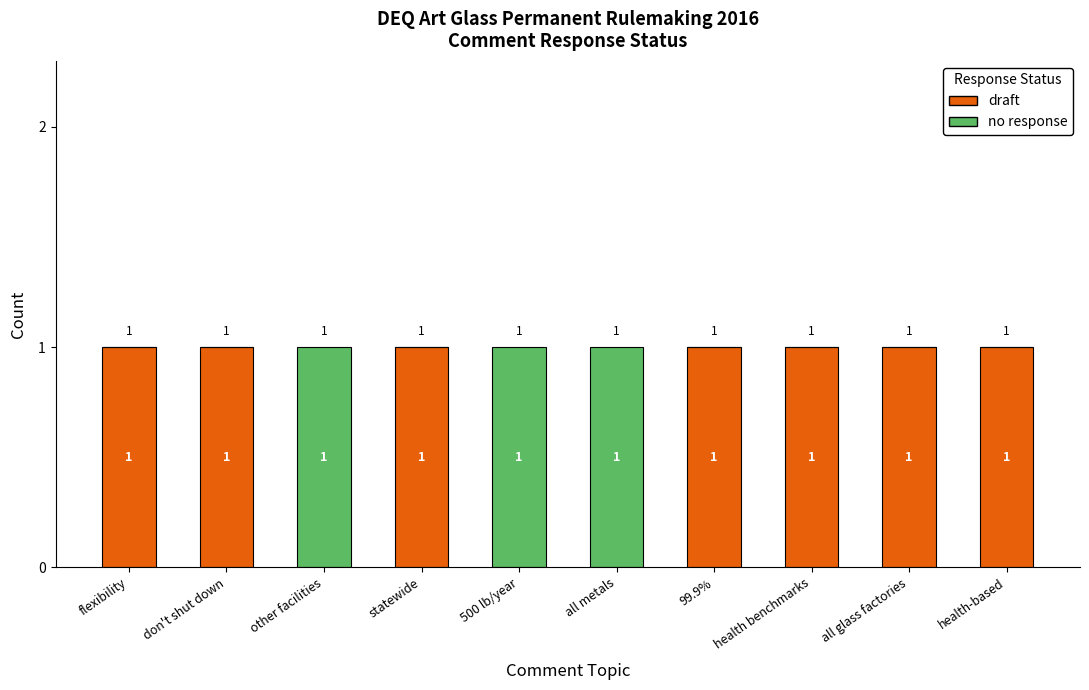

Does the chart contain stacked bars?

Yes